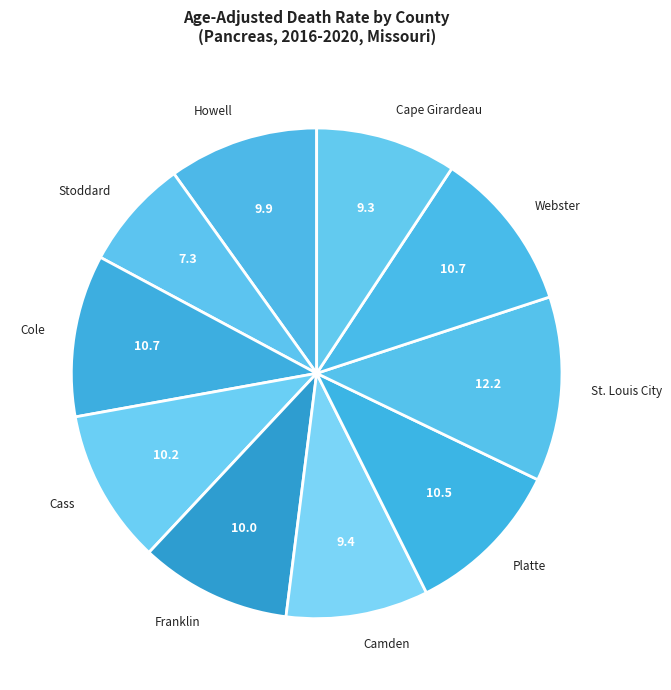

What is the ratio of the value at Camden to the value at Stoddard?

1.3